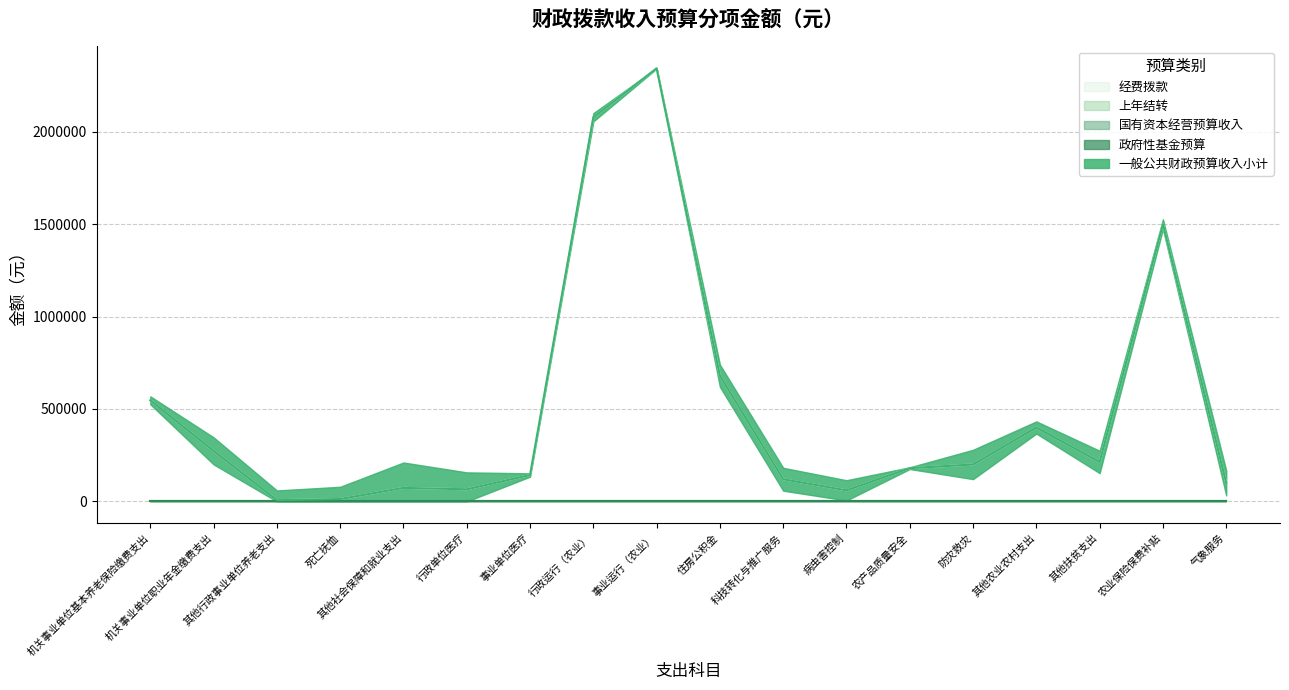

True or false: 经费拨款 has a value of 2342679 at 事业运行（农业）.

True